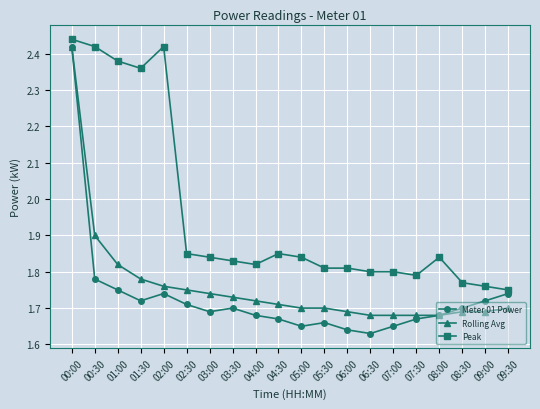

What is the label of the 17th point from the left?

08:00